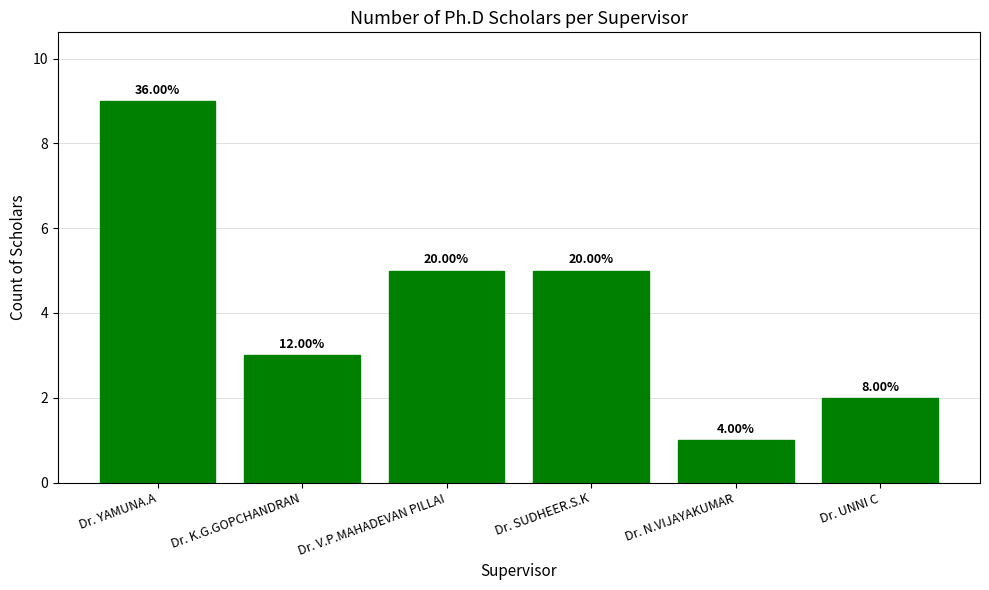

What is the approximate value at Dr. UNNI C?

2